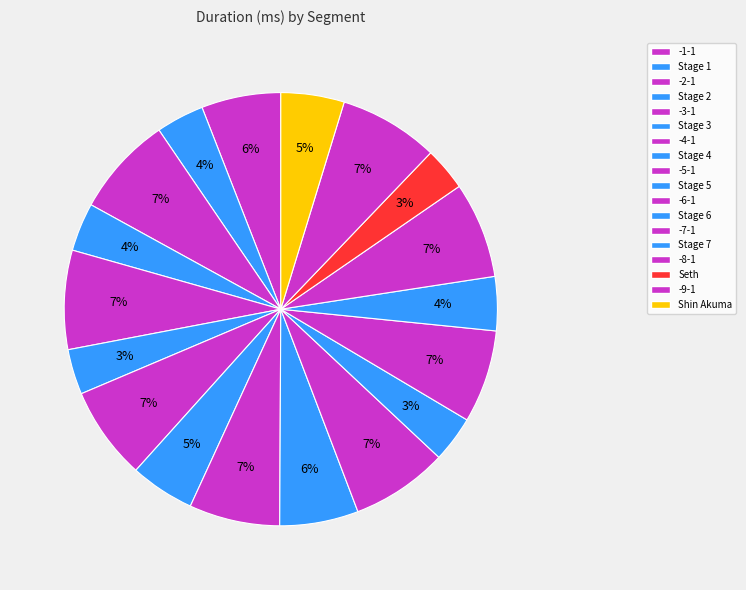

Count the number of slices in the pie.

18